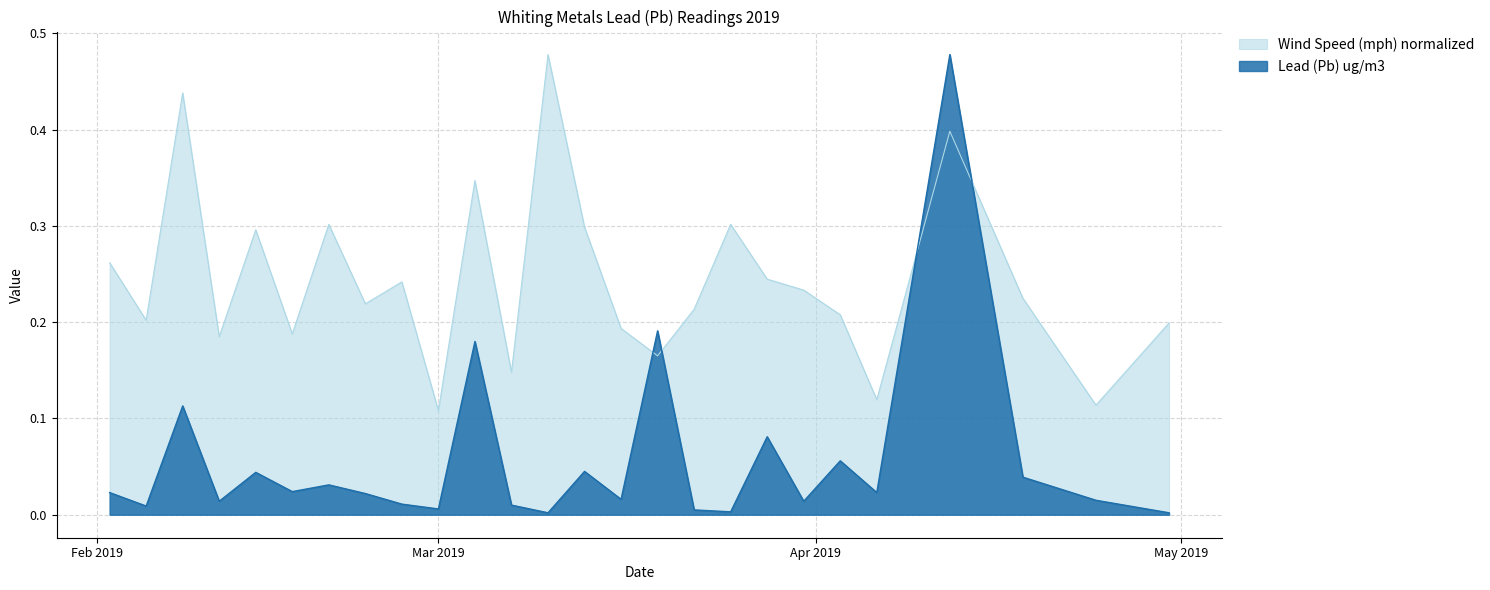

What is the total value across all series at 2019-04-12?

0.9